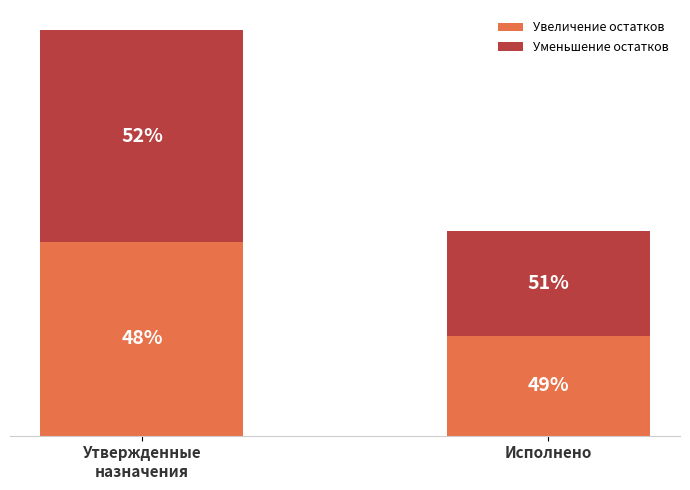

Are the bars grouped side by side (vs. stacked)?

No